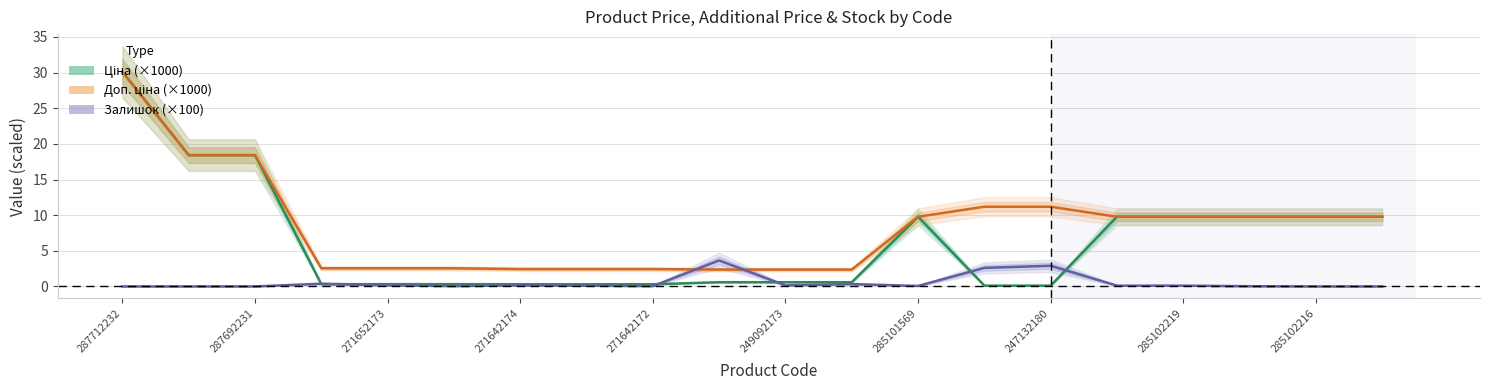

True or false: Ціна (×1000) has a value of 3.6 at 17.

False